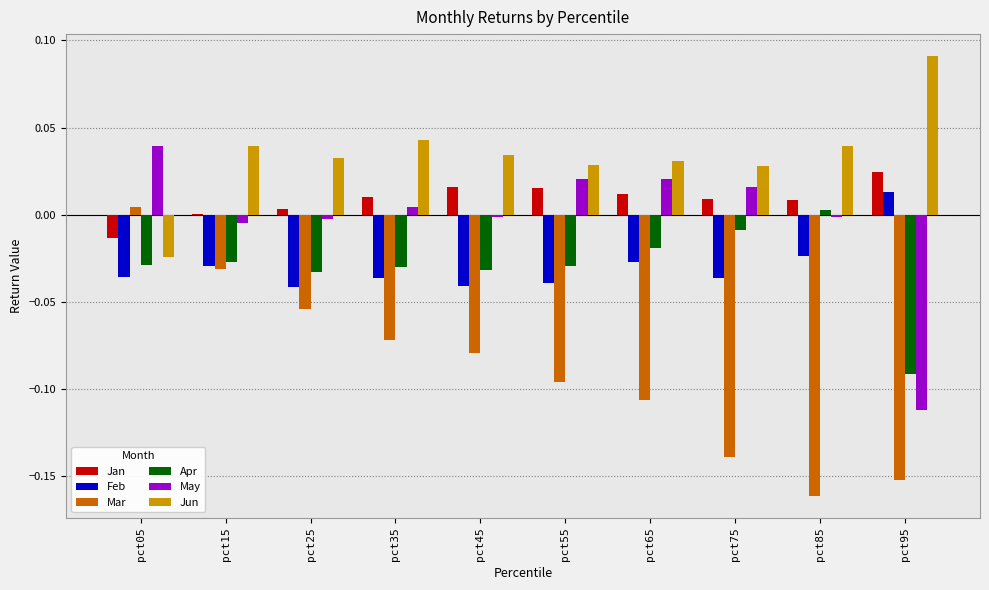

Between pct15 and pct85, which series saw the biggest shift?

Mar